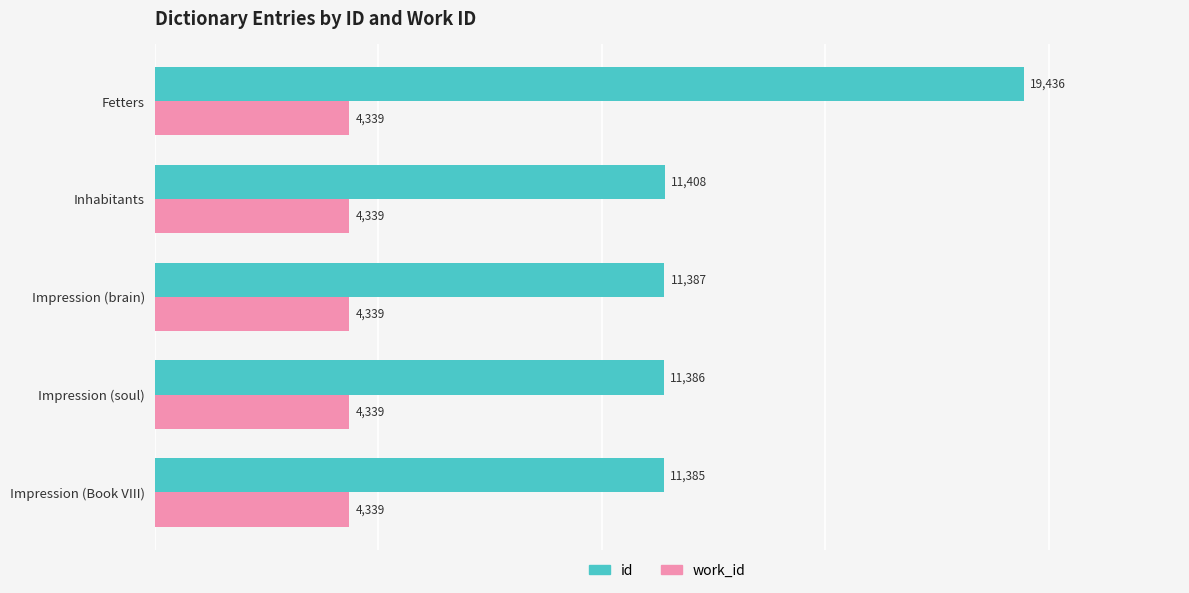

List the series in order of their peak value, highest first.

id, work_id